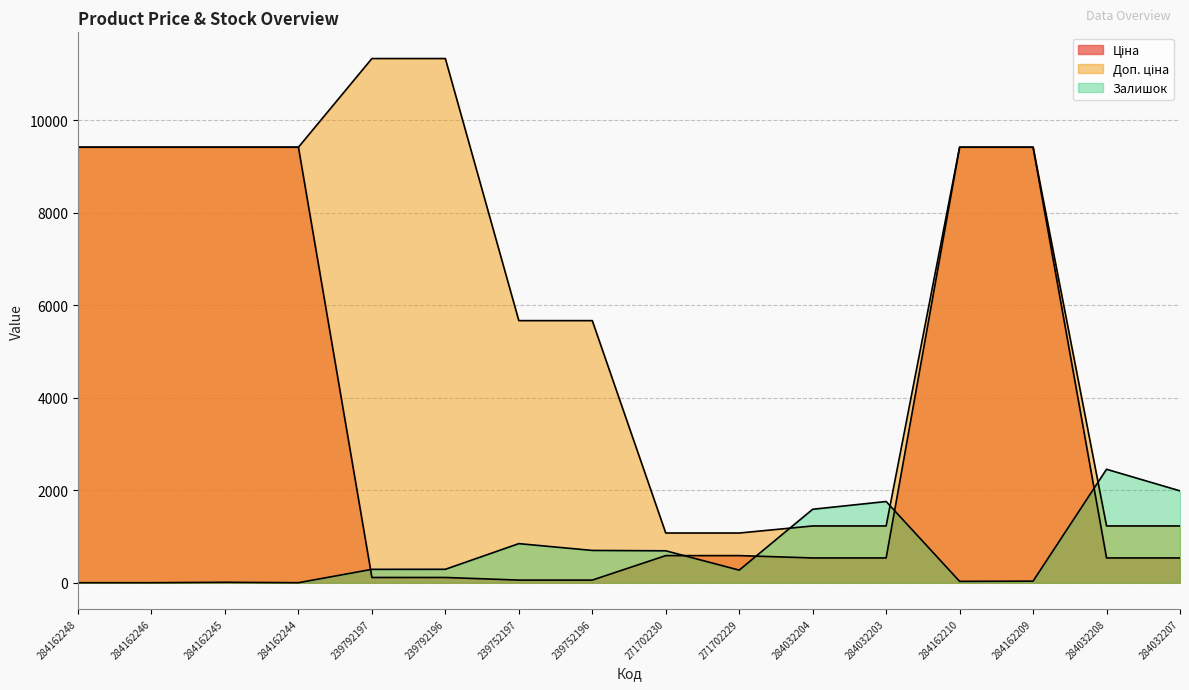

What value does the Доп. ціна series have at 239792197?

11334.0